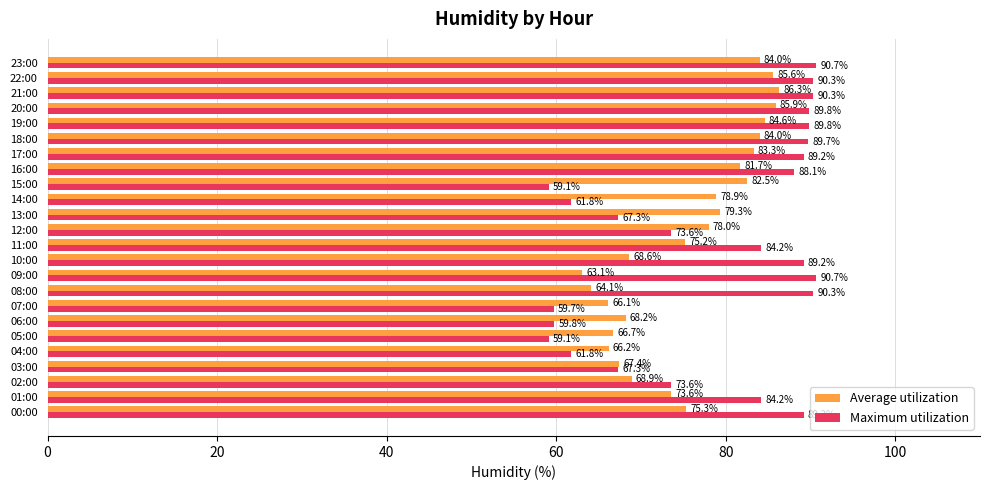

Rank the series at 08:00 from highest to lowest value.

Maximum utilization, Average utilization